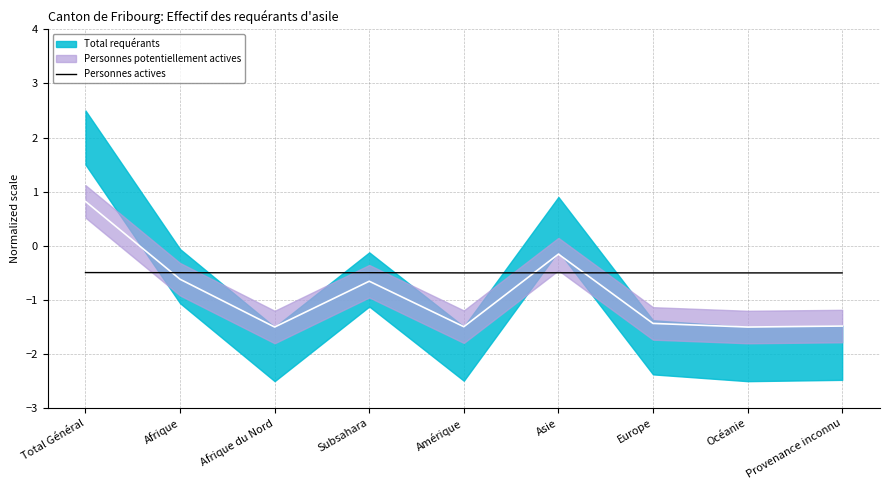

Where is the data nearest to the value 0?

Total Général